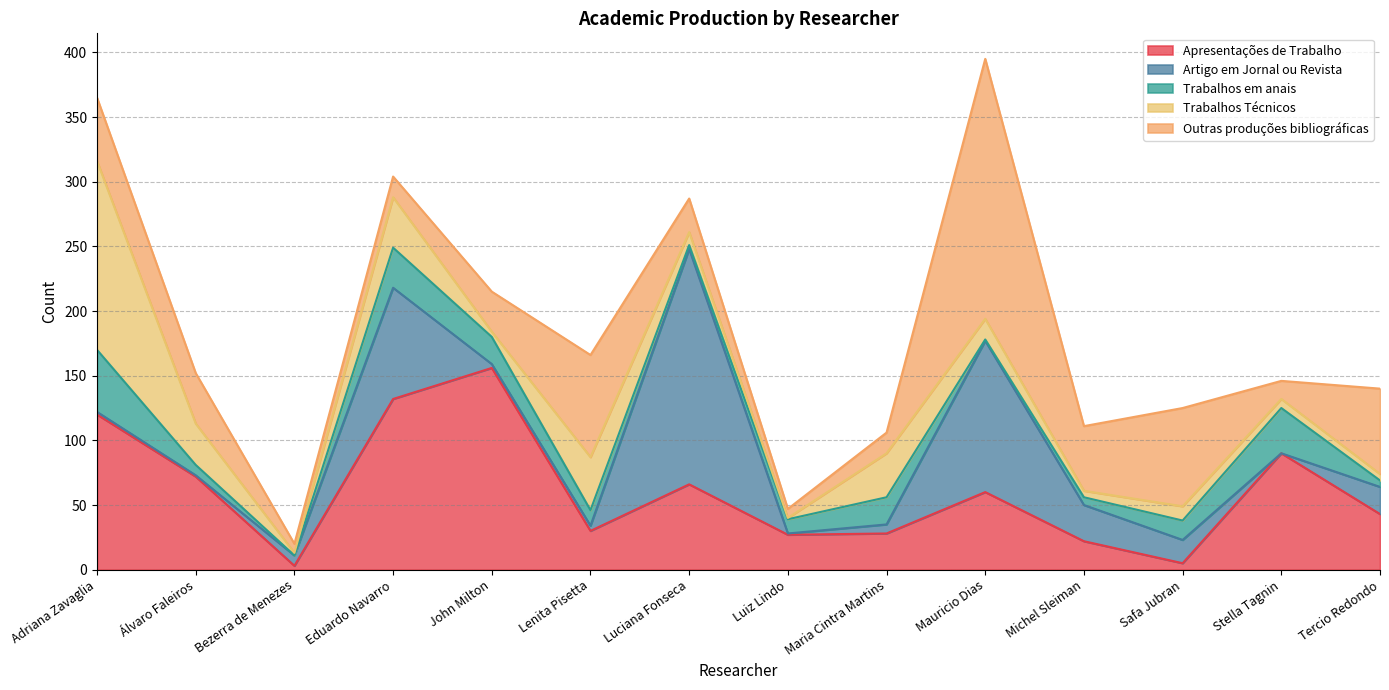

How many interior local peaks does the Trabalhos em anais series have?

3